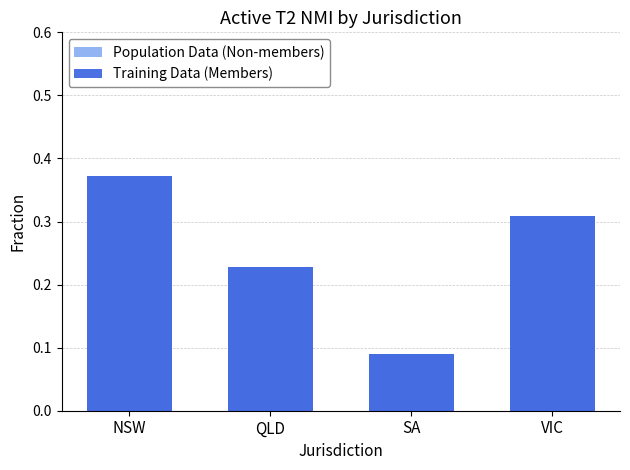

What is the smallest value displayed?

0.1